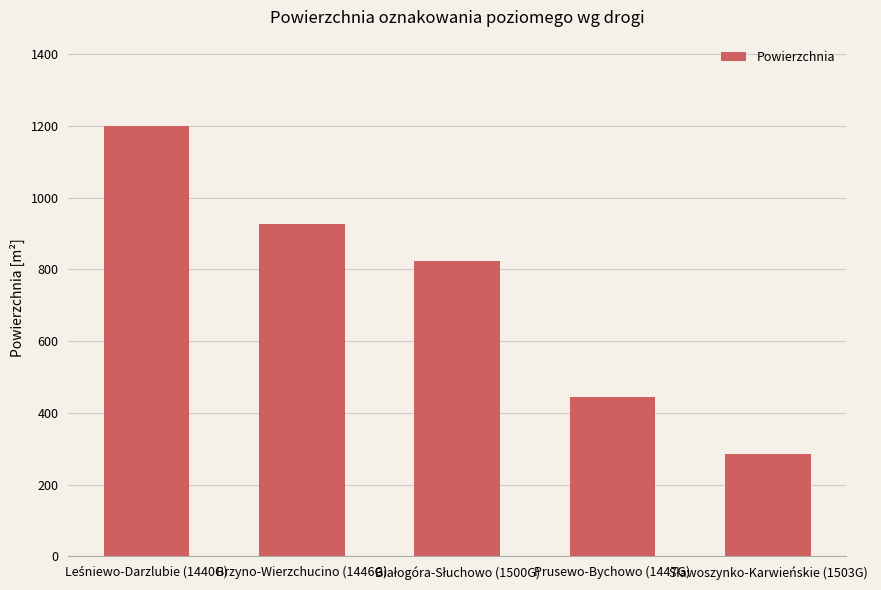

The chart shows a value of 444.0 at Prusewo-Bychowo (1447G). True or false?

True